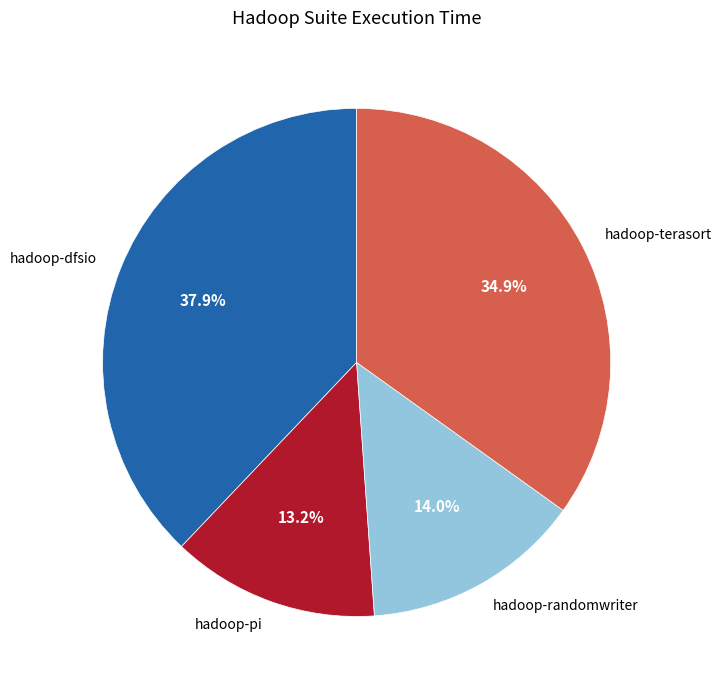

Which slice is the smallest?

hadoop-pi